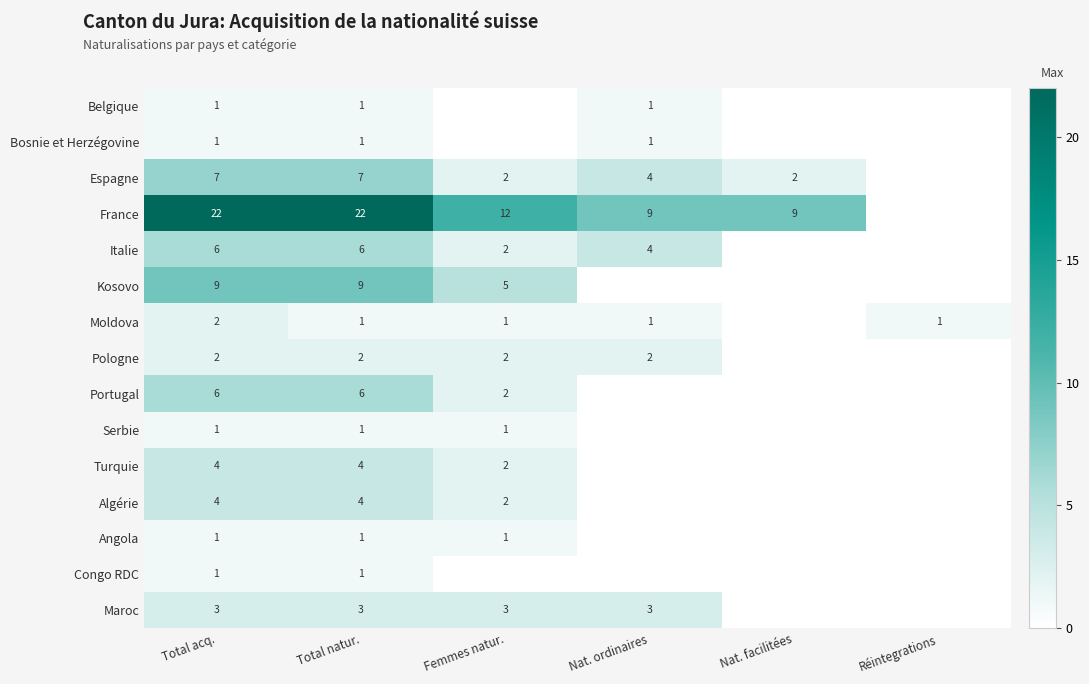

The value of Portugal at Femmes natur. is 3. True or false?

False